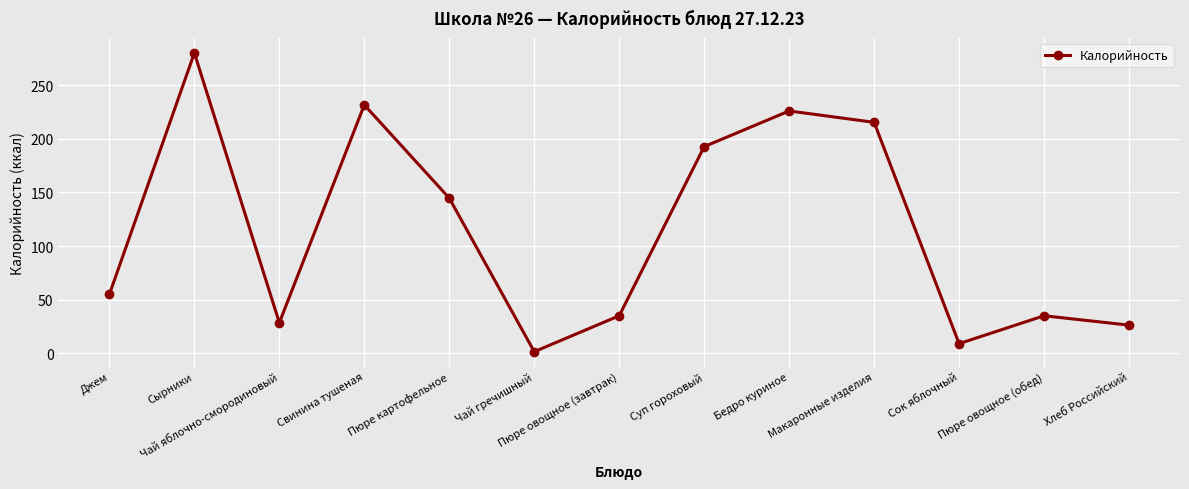

What is the difference between the maximum and minimum values?

278.5